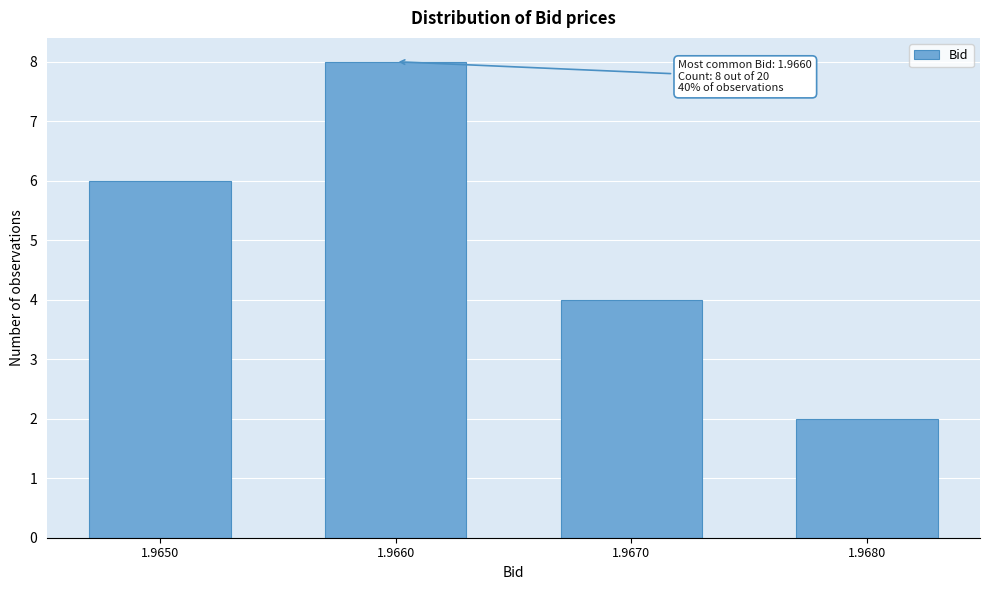

Reading left to right, what are all the values shown in this chart?

6	8	4	2